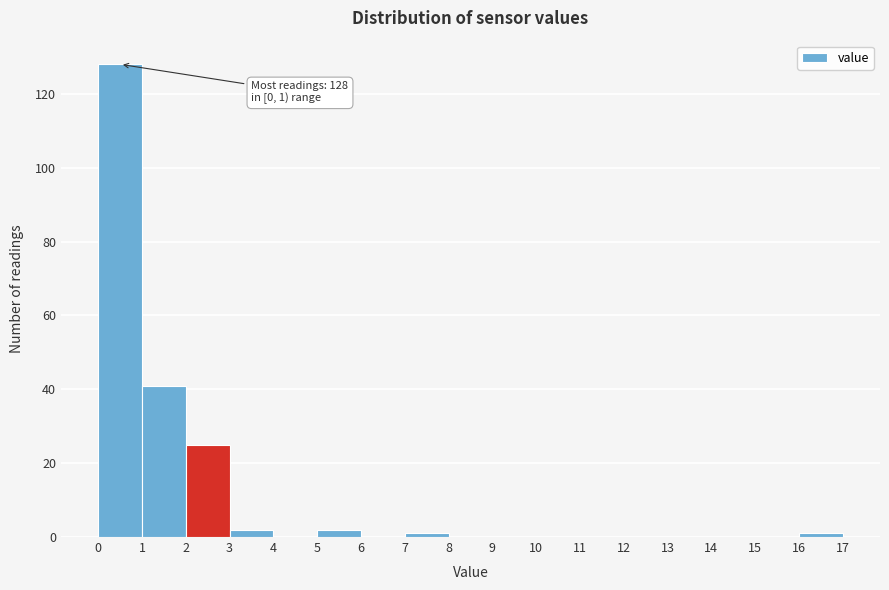

Which range on the x-axis has the tallest bar?

0 to 1